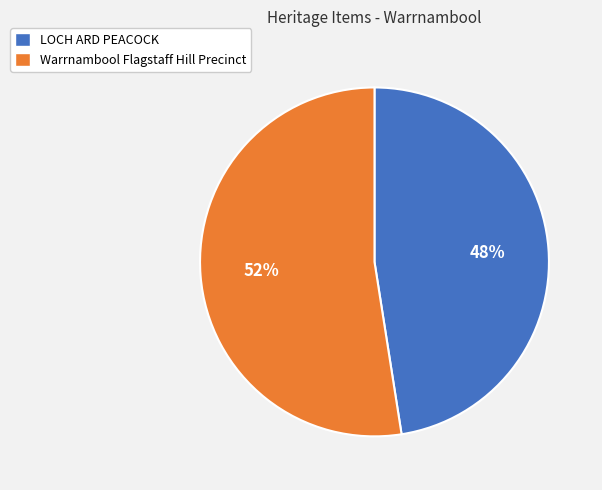

What is the largest slice in the pie chart?

Warrnambool Flagstaff Hill Precinct